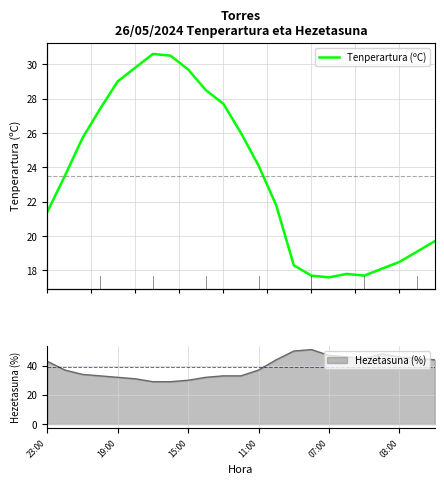

What is the highest value of the Hezetasuna (%) series?

51